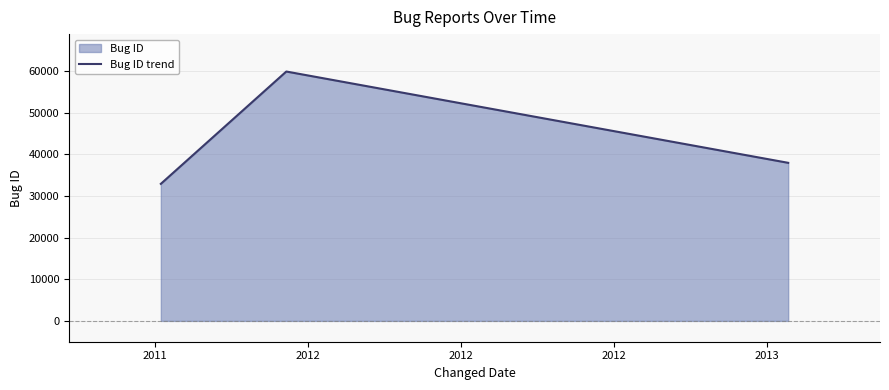

What is the minimum value shown in the chart?

32916